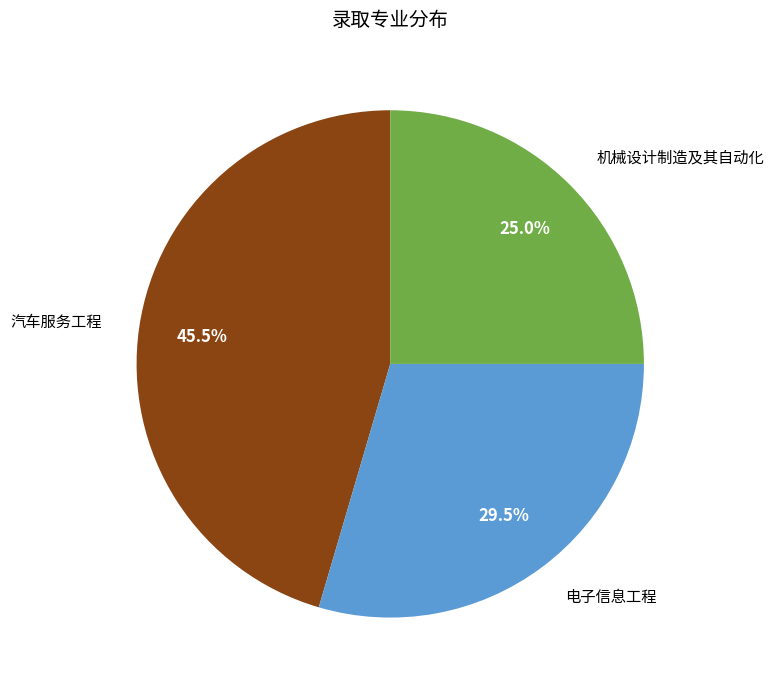

Between 机械设计制造及其自动化 and 汽车服务工程, which is larger?

汽车服务工程